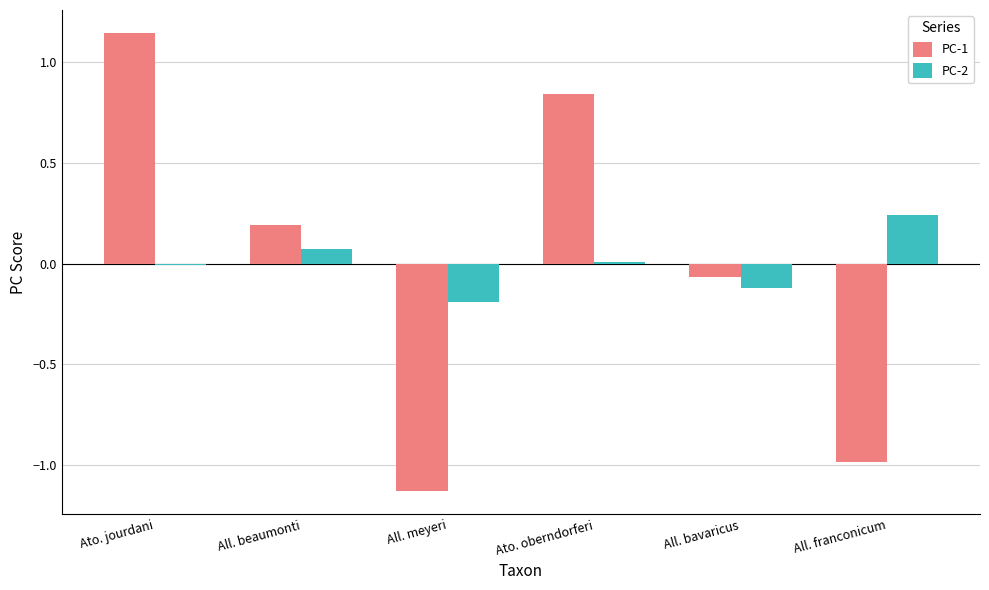

True or false: PC-2 has a value of -0.1 at All. meyeri.

False